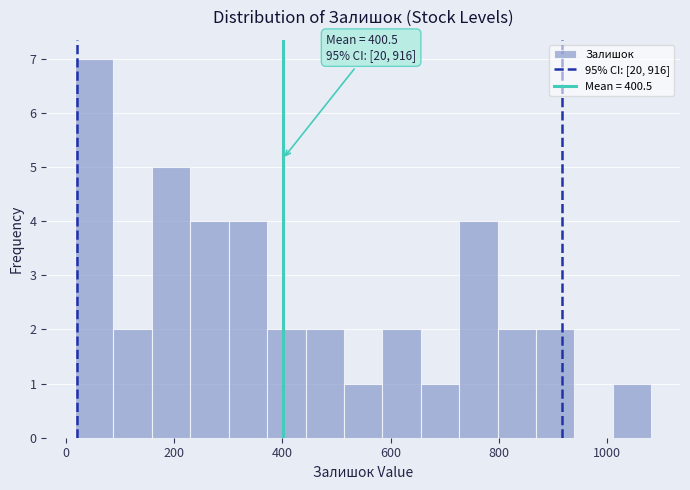

Around what value on the x-axis is the tallest bar? Give the approximate position of its centre, as read against the axis.

60